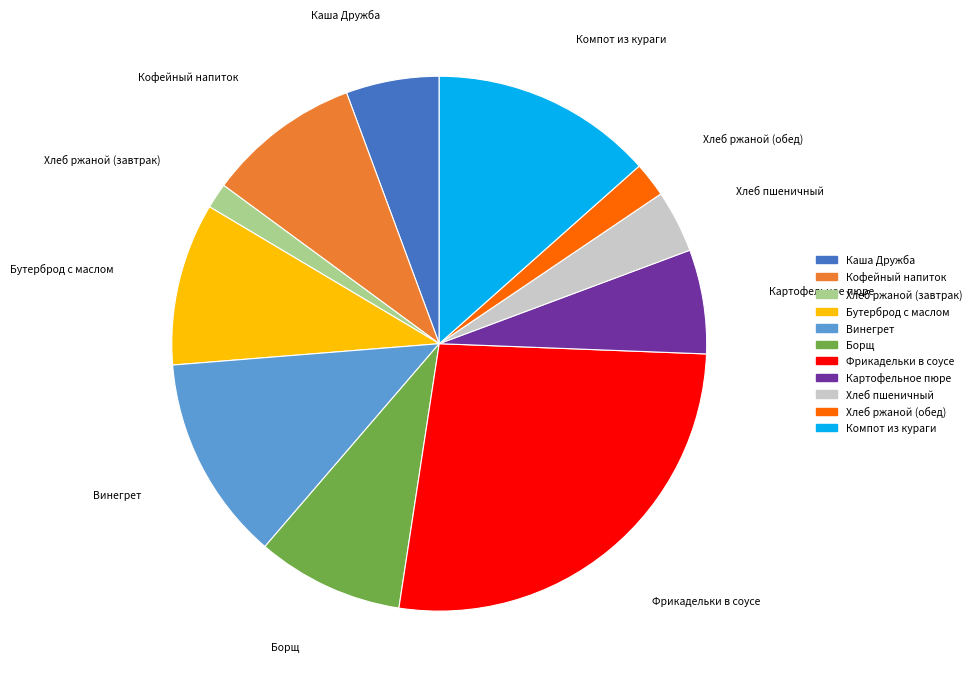

True or false: Хлеб пшеничный accounts for 4% of the total.

True